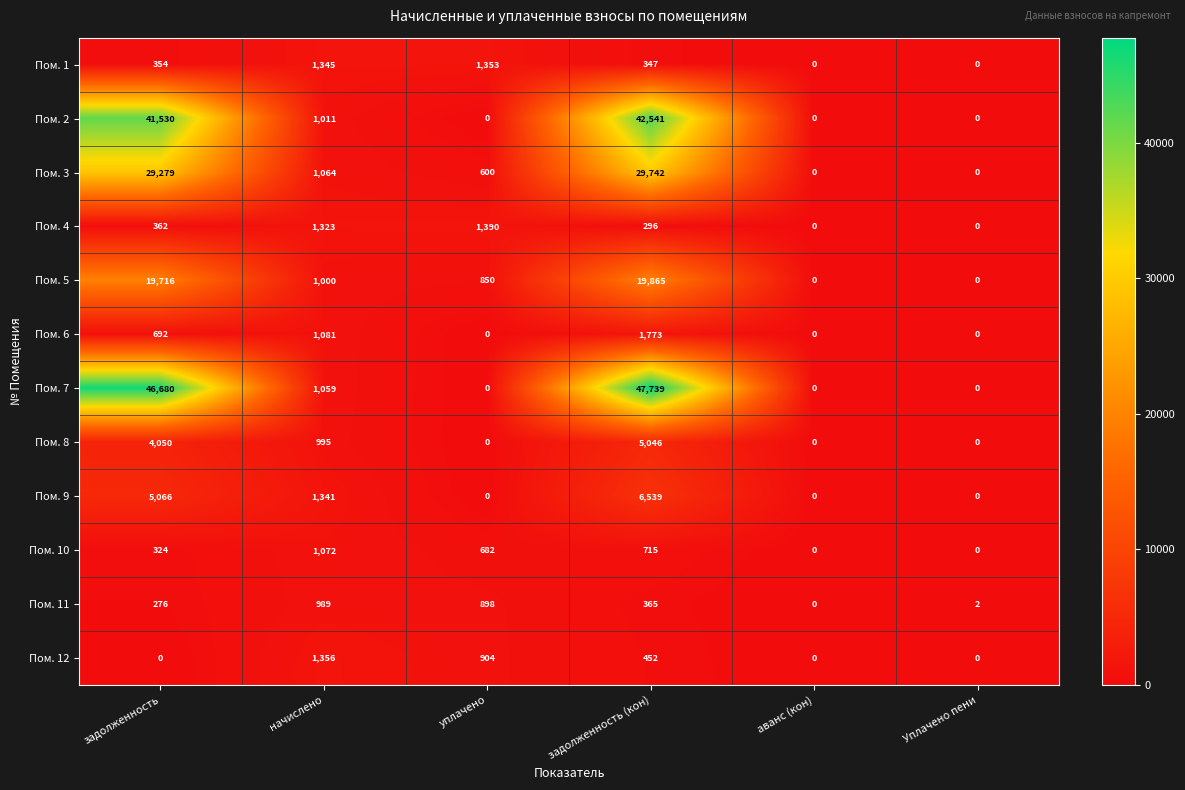

Is it true that Пом. 12 equals 904 at уплачено?

True